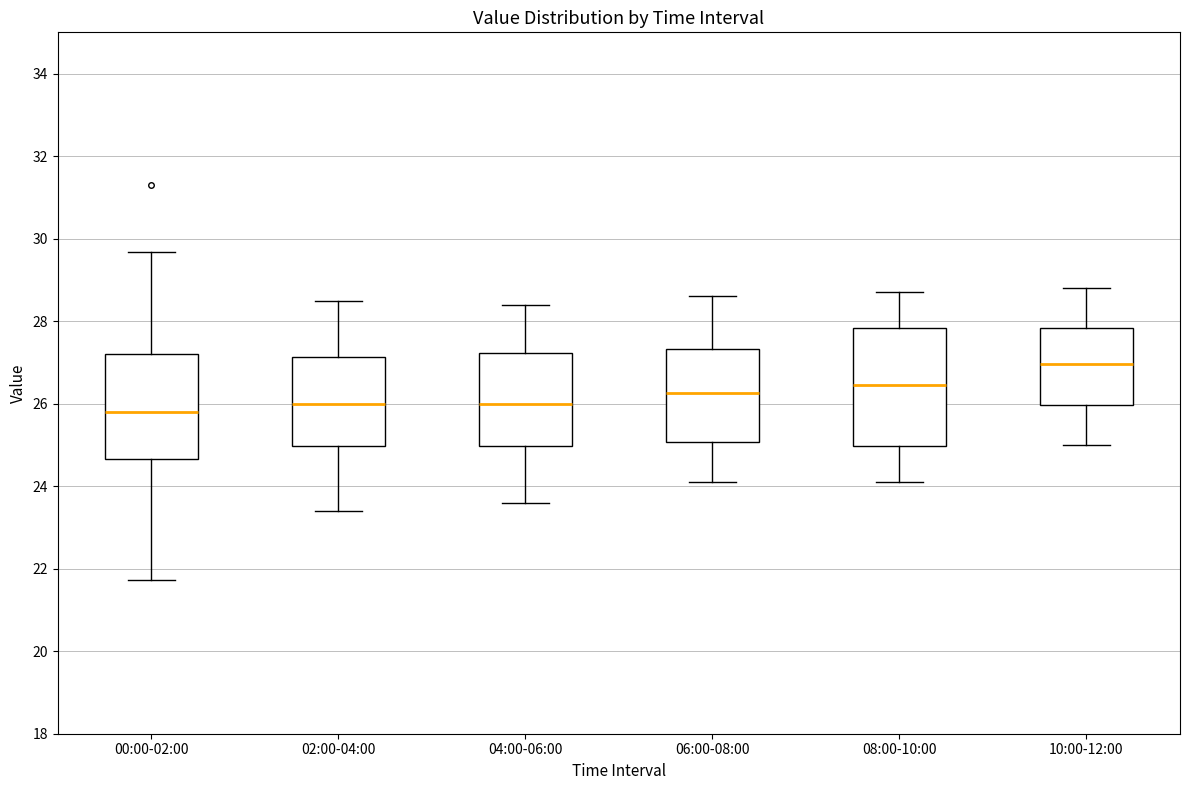

Where does the lower whisker of the box for 00:00-02:00 end on the y-axis? The values are not printed on the chart, so give them approximately, as read against the axis.

21.8